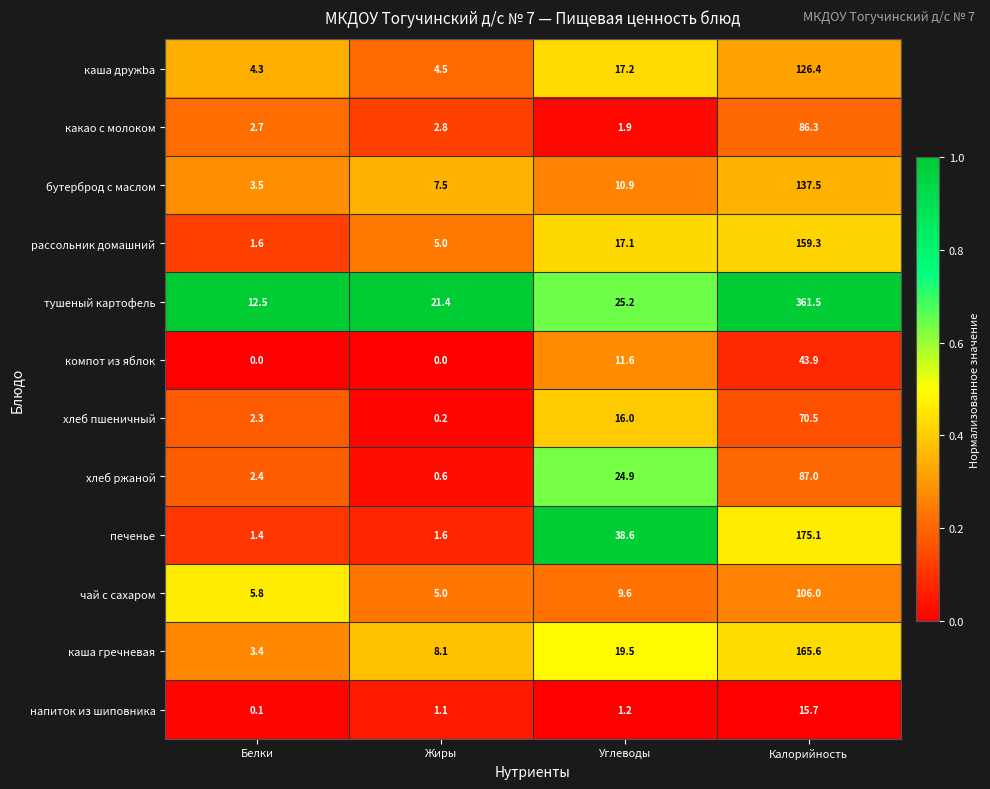

What is the difference between the maximum and minimum values in the напиток из шиповника series?

15.6